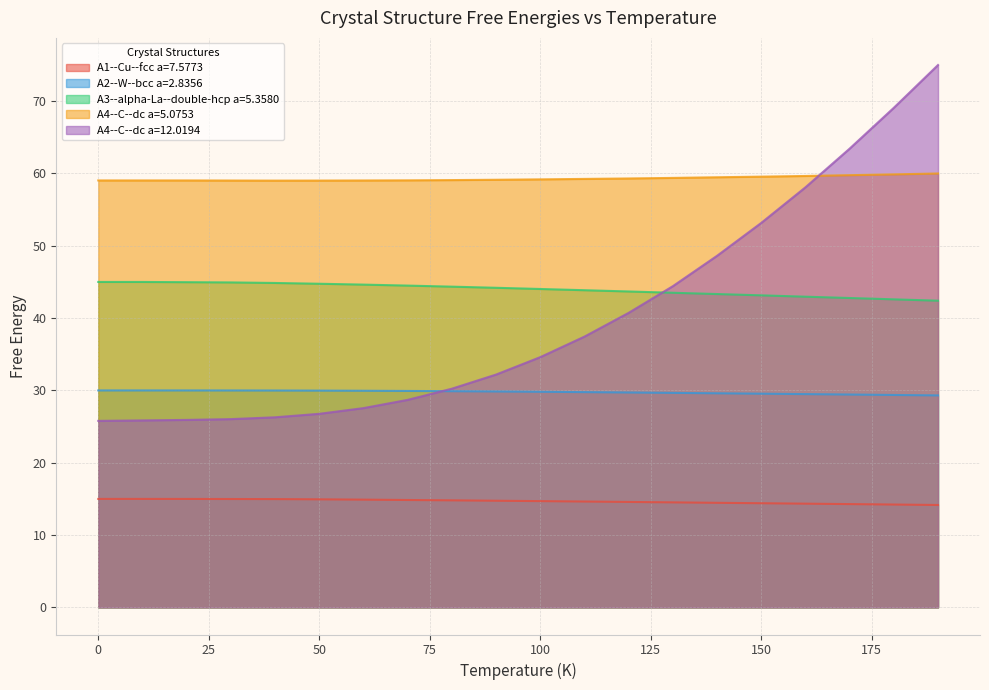

What is the approximate value of A2--W--bcc a=2.8356 at 30.0?

30.0